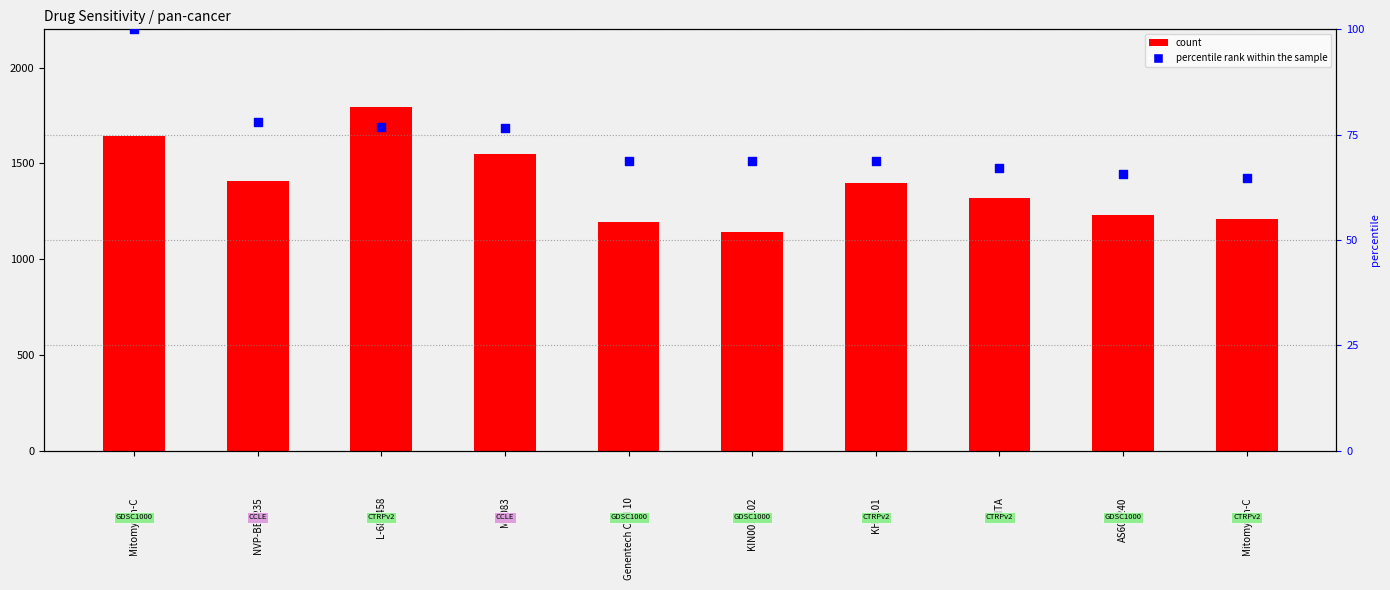

Which series contains the highest Y value?

count